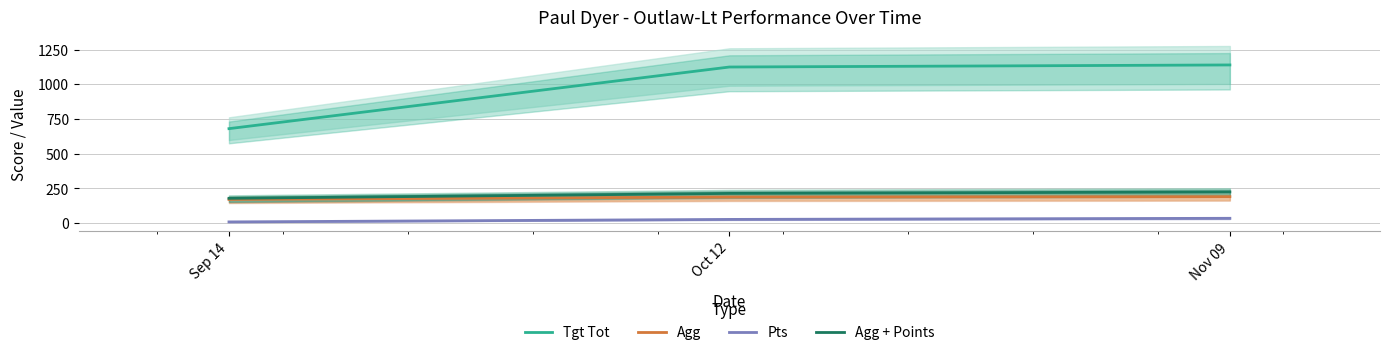

What is the minimum value for Tgt Tot?

680.0